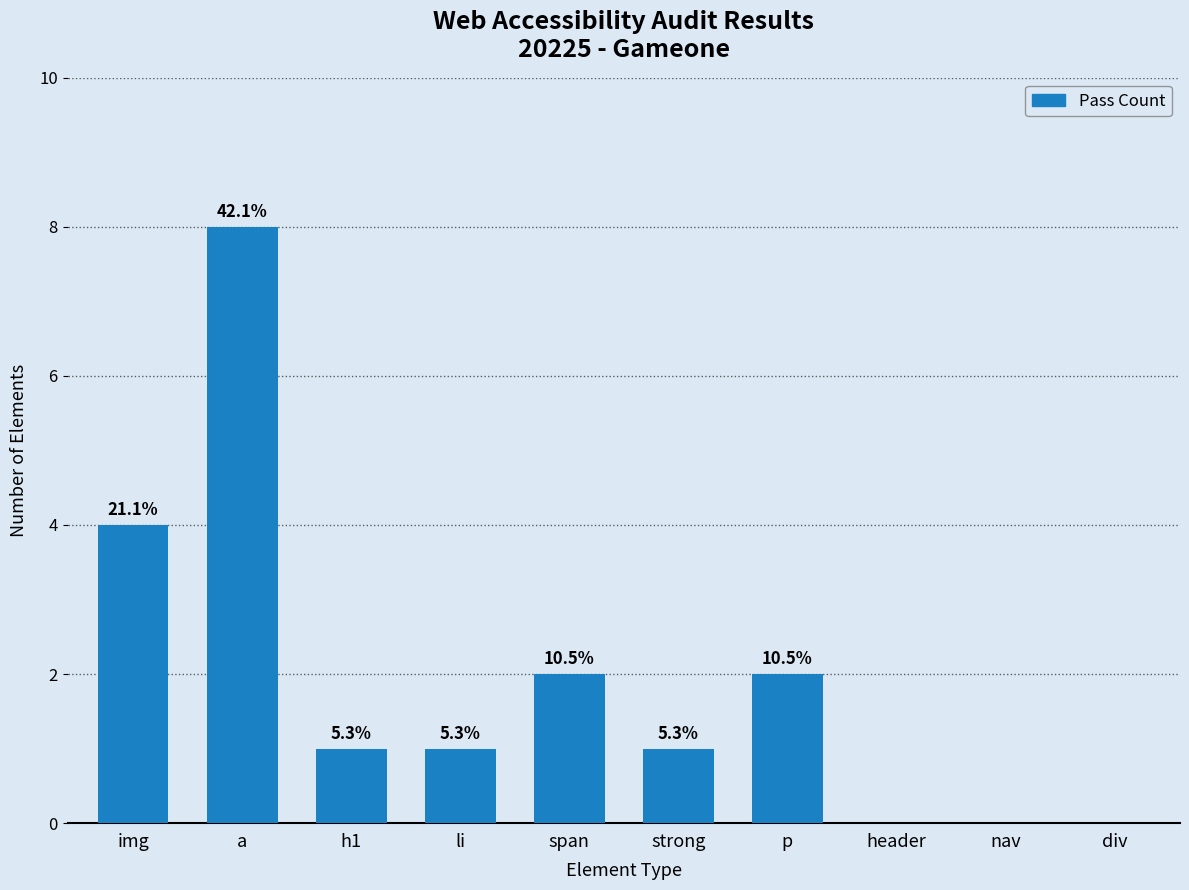

Are the bars horizontal?

No